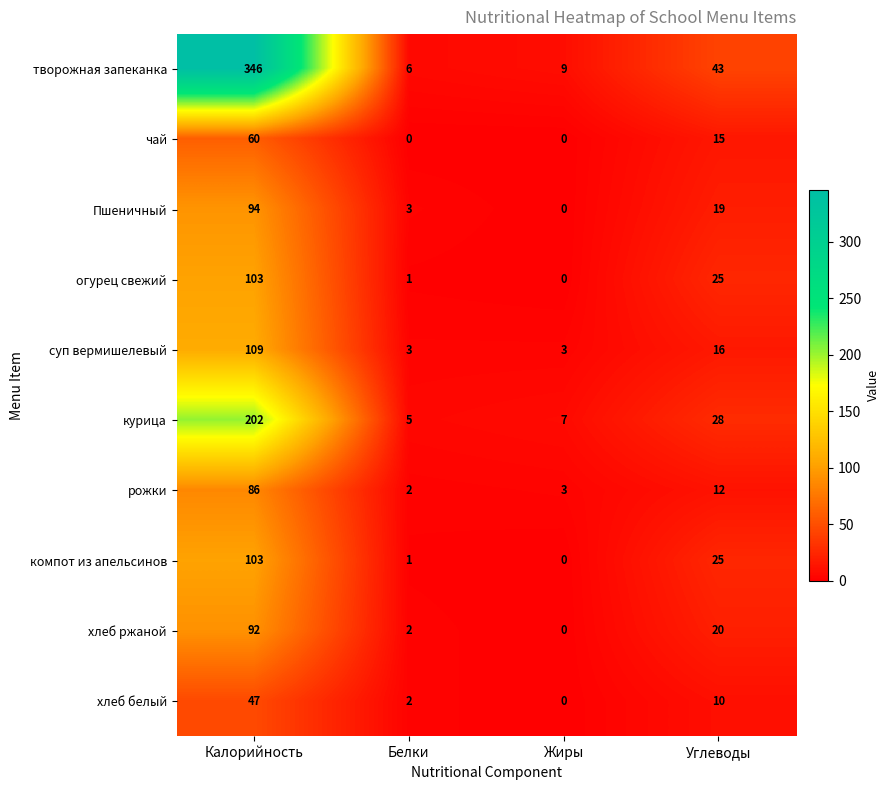

What is the difference between the second highest and second lowest values in the творожная запеканка series?

34